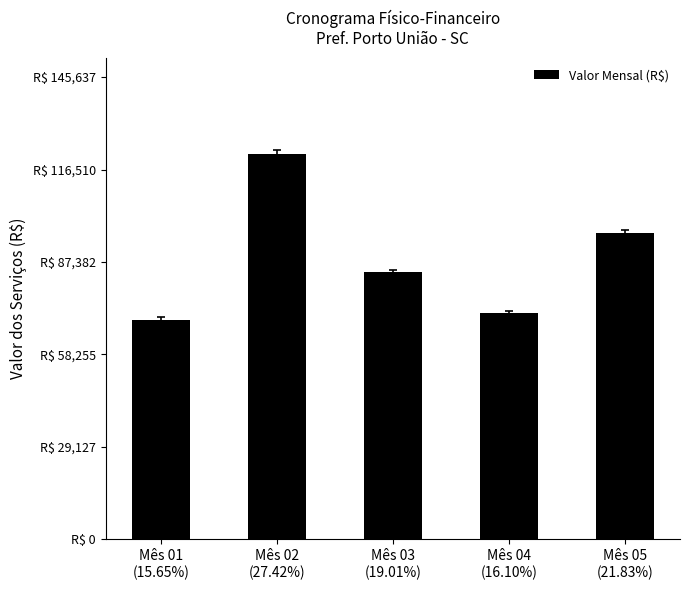

True or false: the data shows 166144.4 at Mês 05
(21.83%).

False